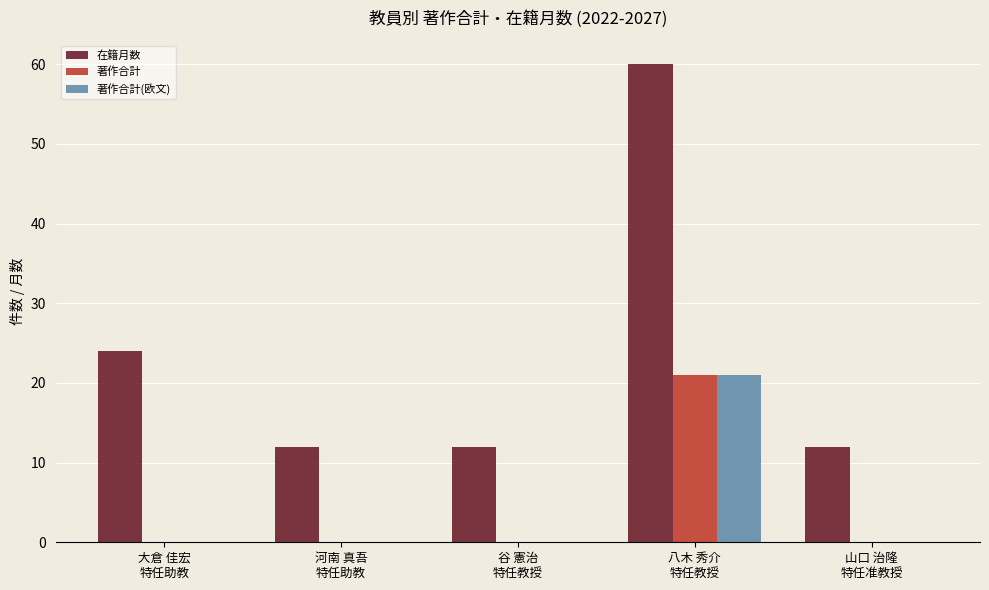

Which series has the largest total across all categories?

在籍月数